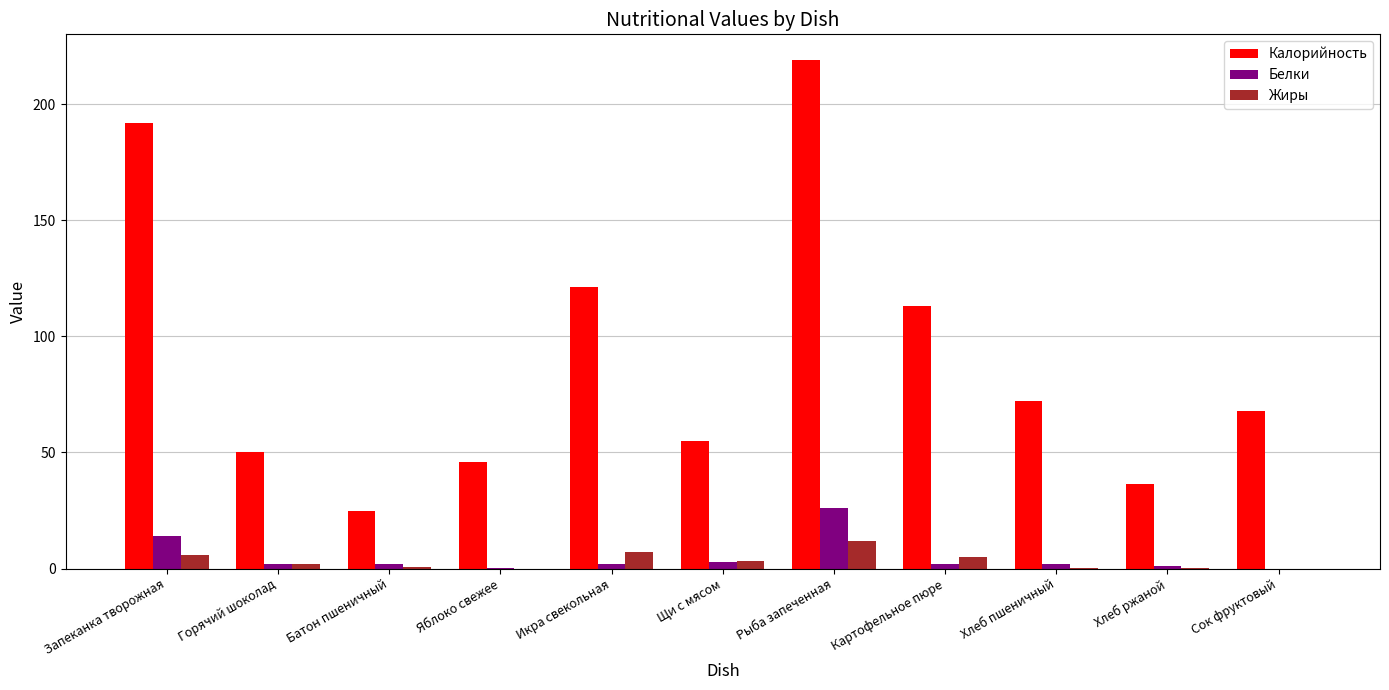

Is it true that Калорийность equals 121.2 at Икра свекольная?

True